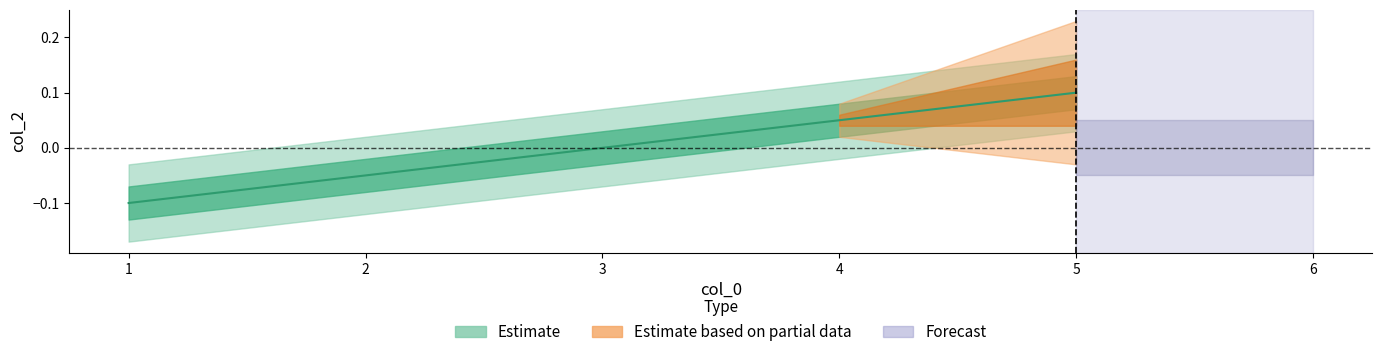

List the labels in order of value, largest first.

5, 4, 3, 2, 1